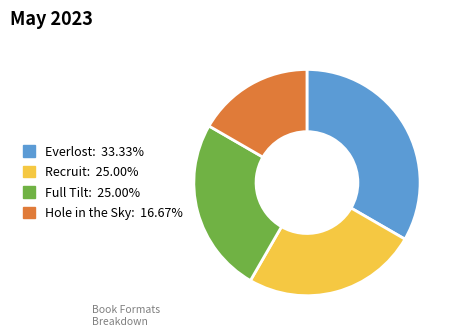

Is Recruit the majority of the pie?

No